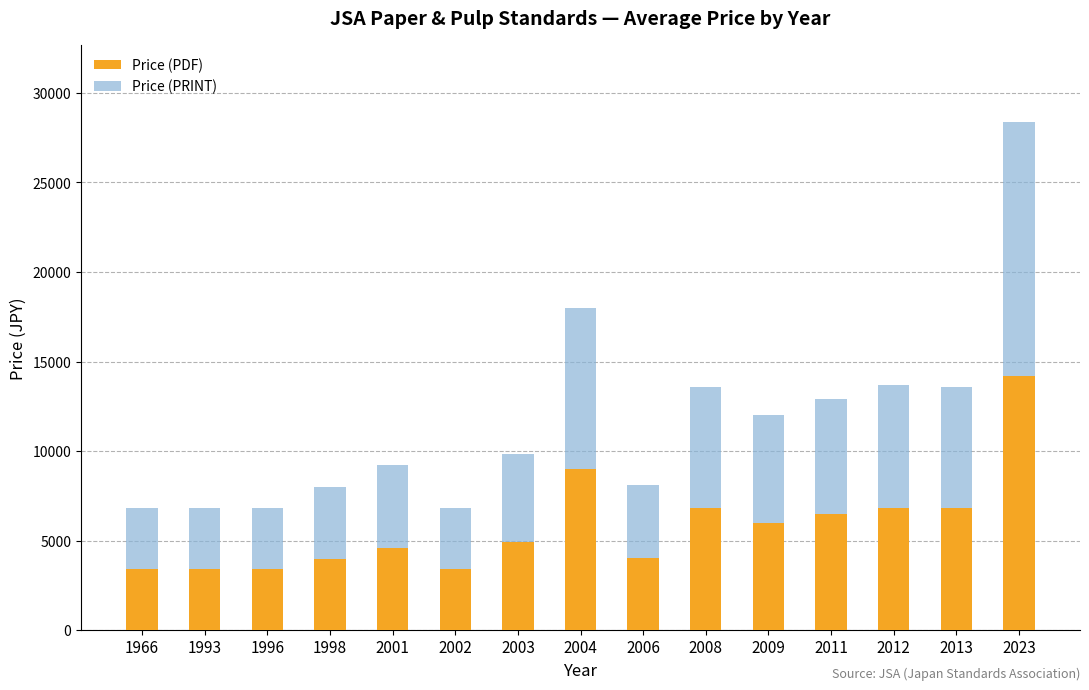

At which label does Price (PDF) first exceed 4933?

2003